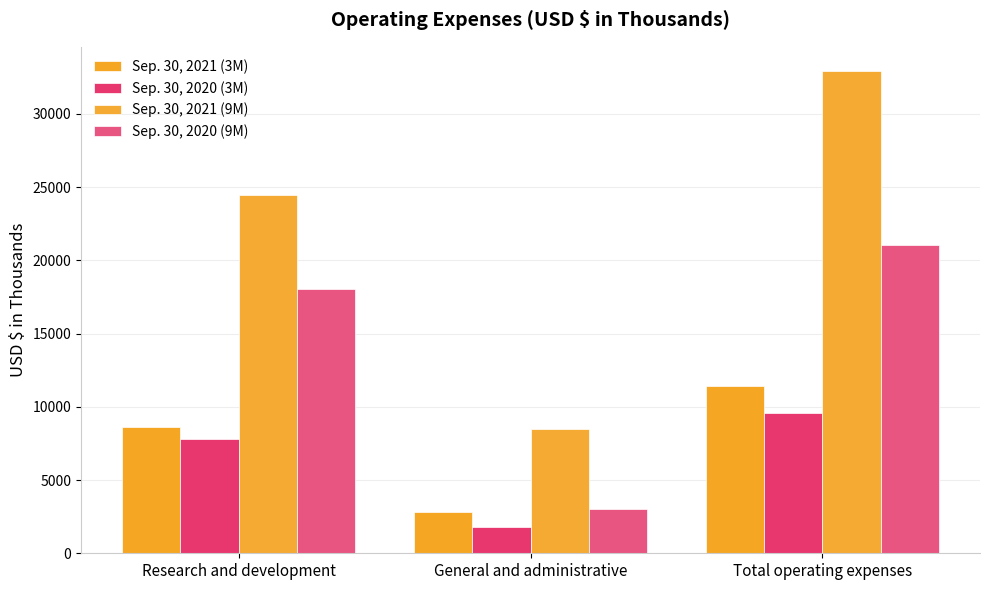

The Sep. 30, 2021 (3M) series shows 14912 at Total operating expenses. True or false?

False